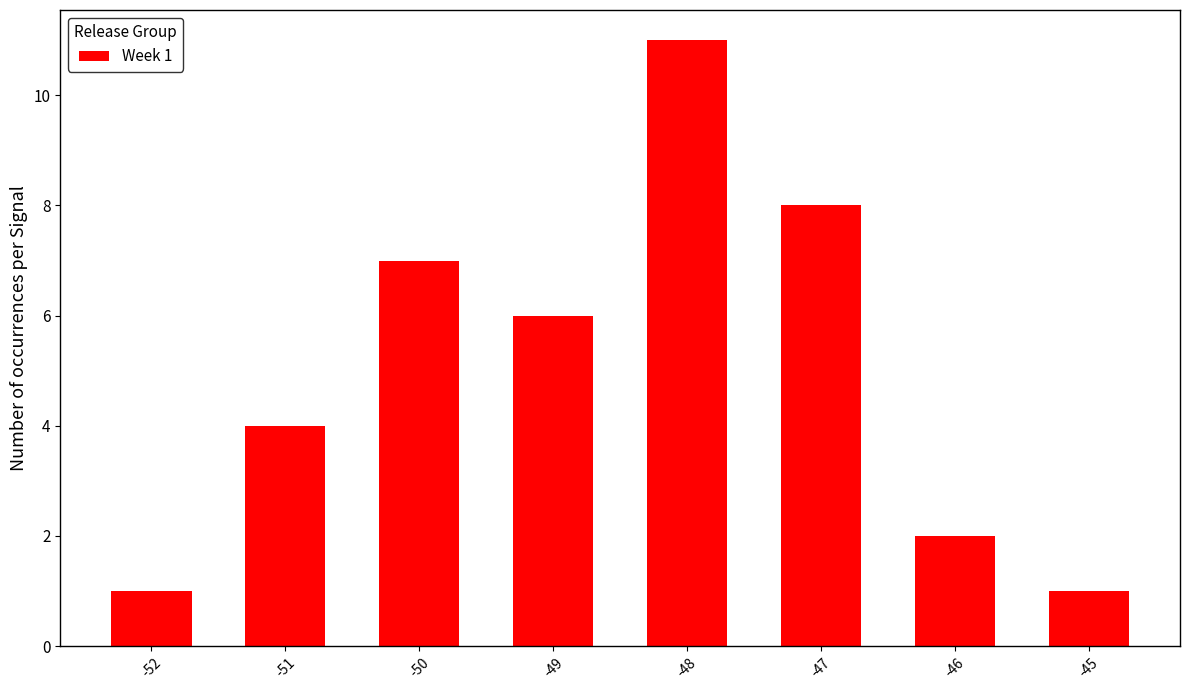

The value at -47 is 3. True or false?

False